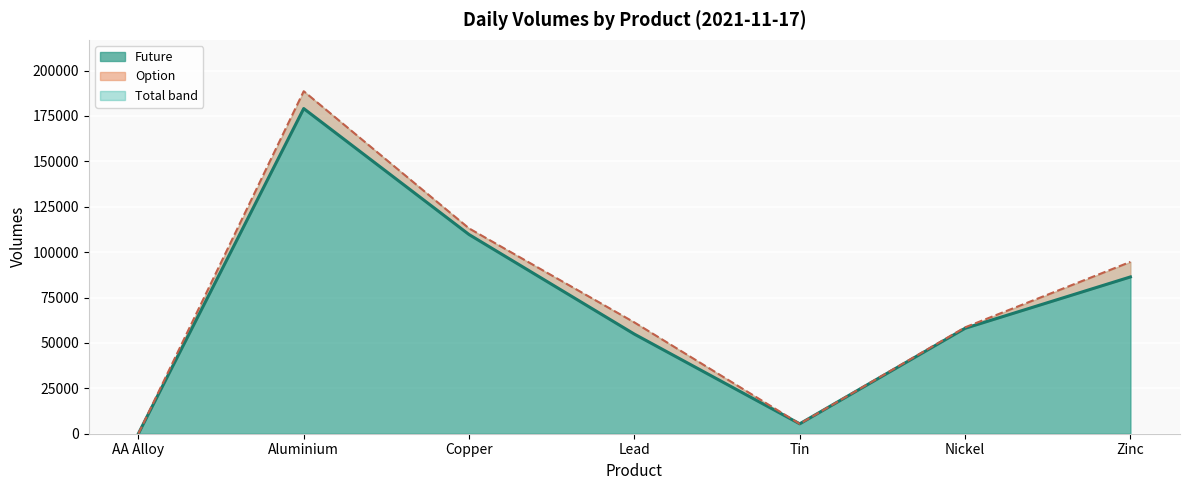

What is the sum of all Future (line) values?

493552